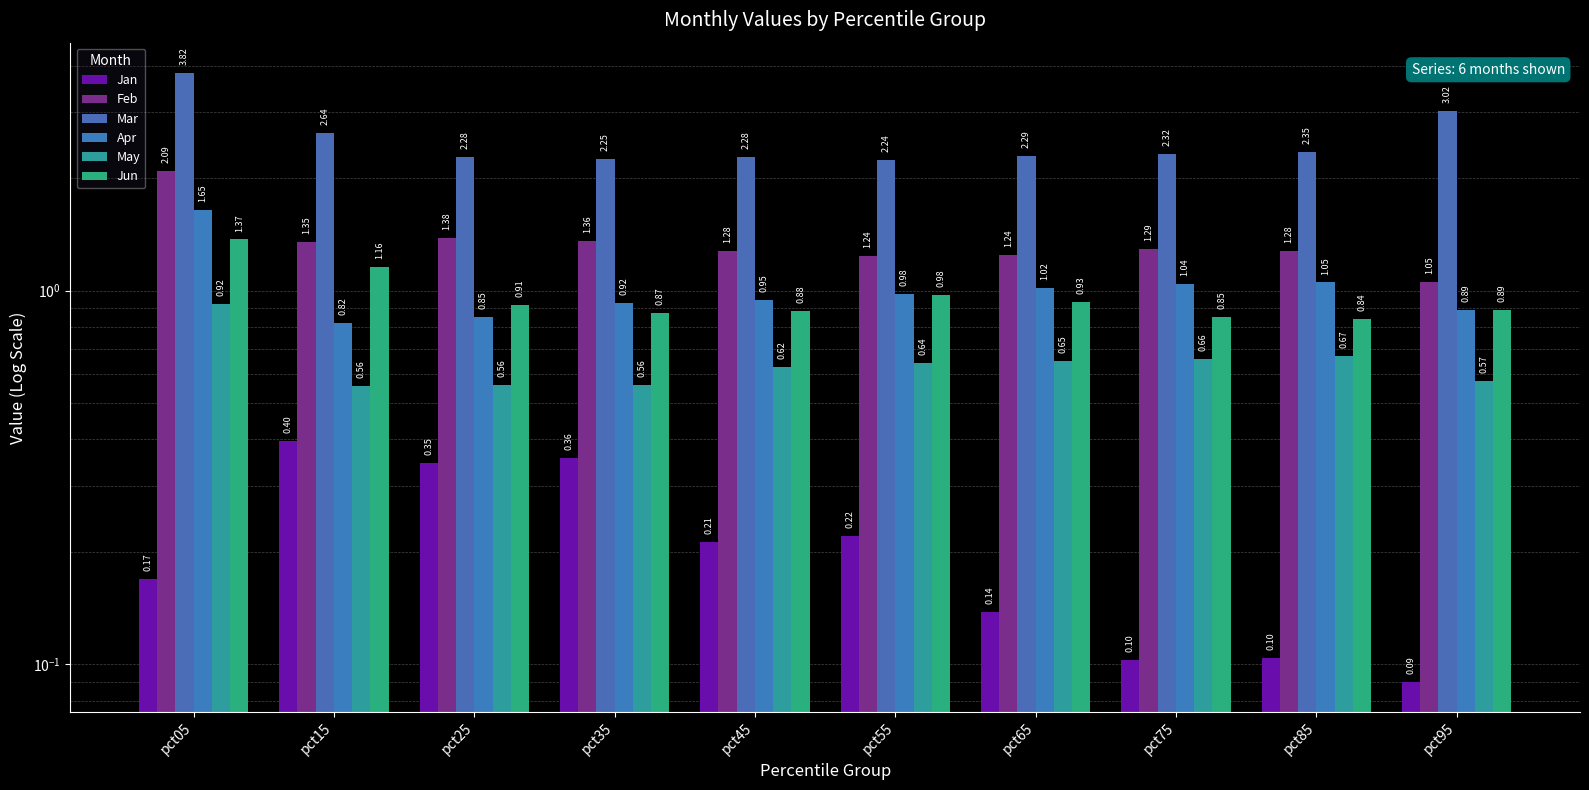

At how many categories does at least one series exceed 0?

10